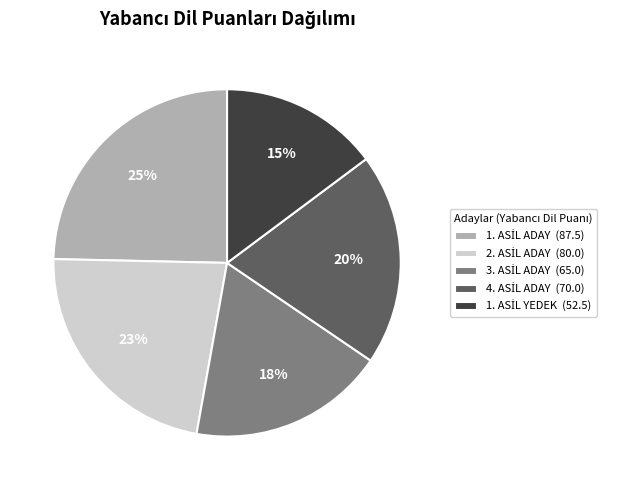

How many segments does this pie chart have?

5